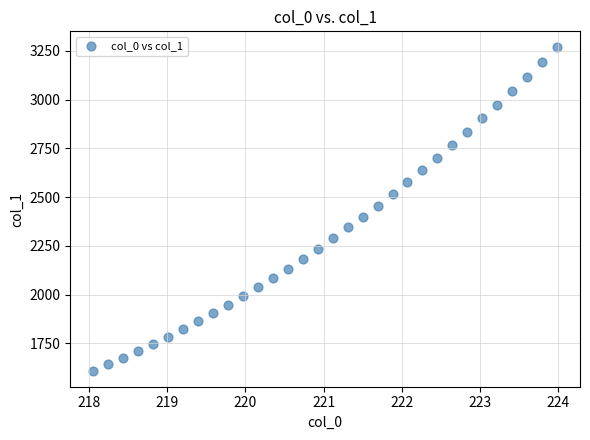

What is the range of X values (max minus min)?

5.9